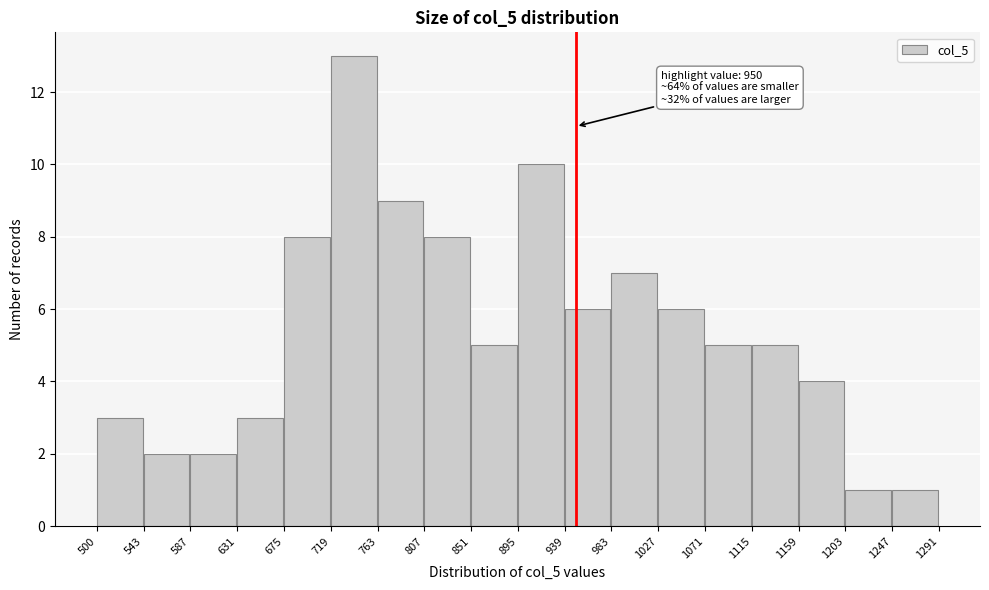

Which range on the x-axis has the tallest bar?

719 to 763